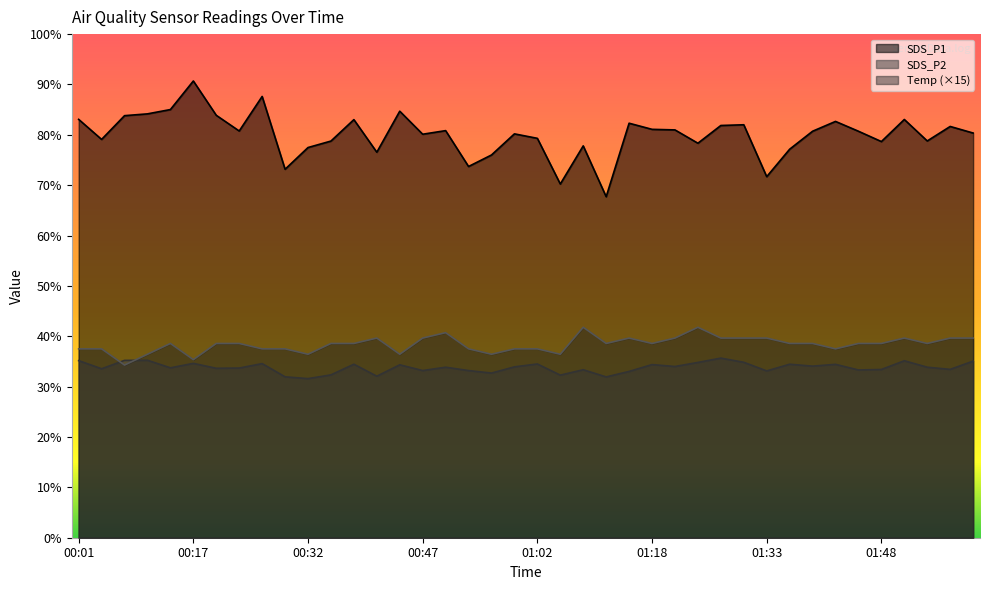

What is the label of the 12th point from the left?

00:35